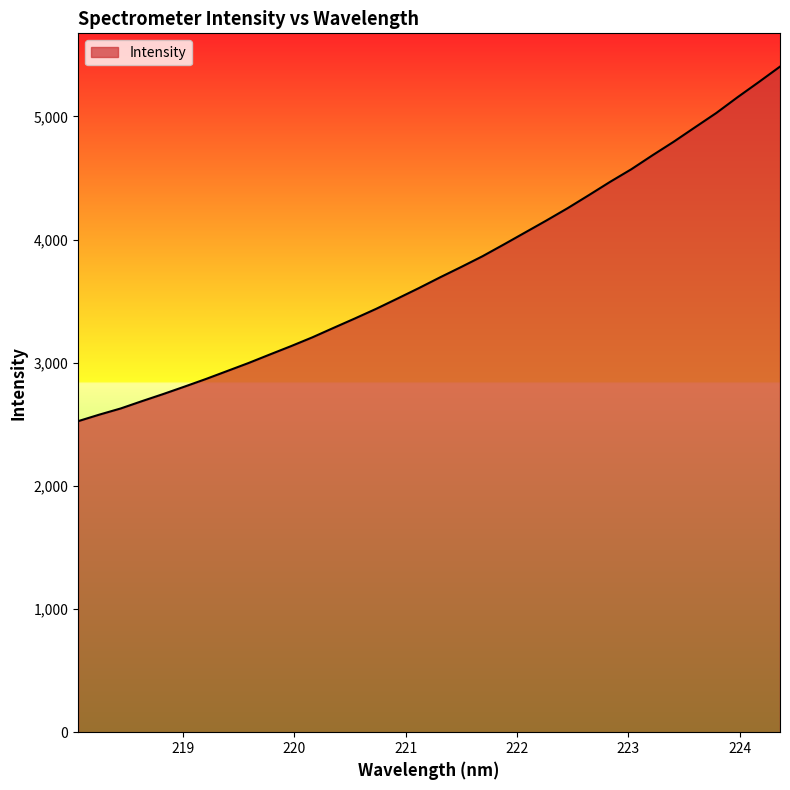

What is the minimum value shown in the chart?

2525.9